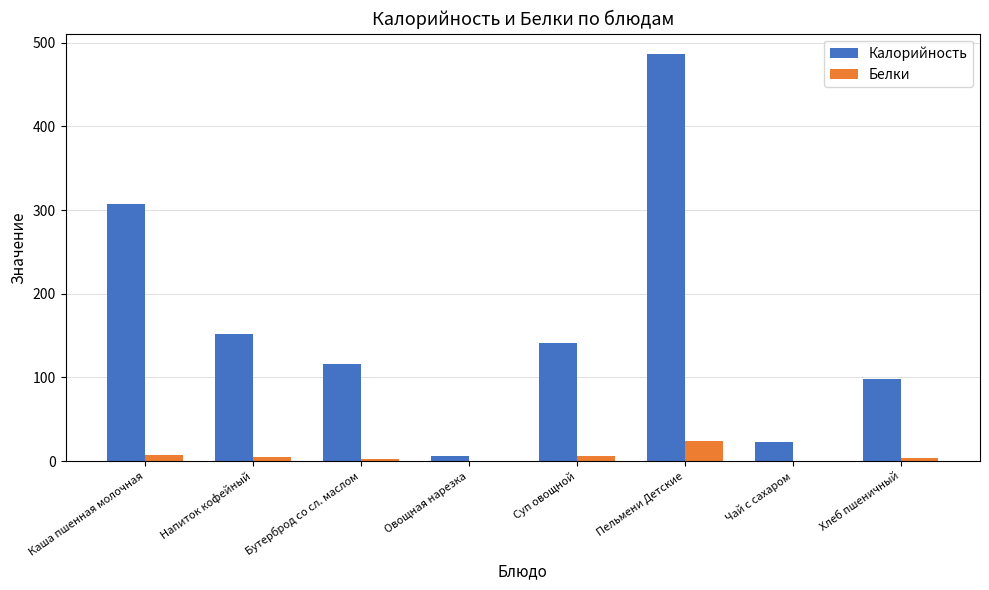

What are all the series names shown in the legend?

Калорийность, Белки